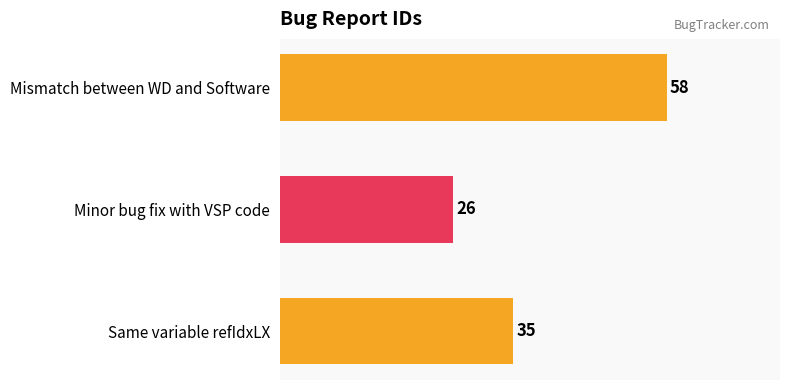

What is the sum of the values at Minor bug fix with VSP code and Same variable refIdxLX?

61